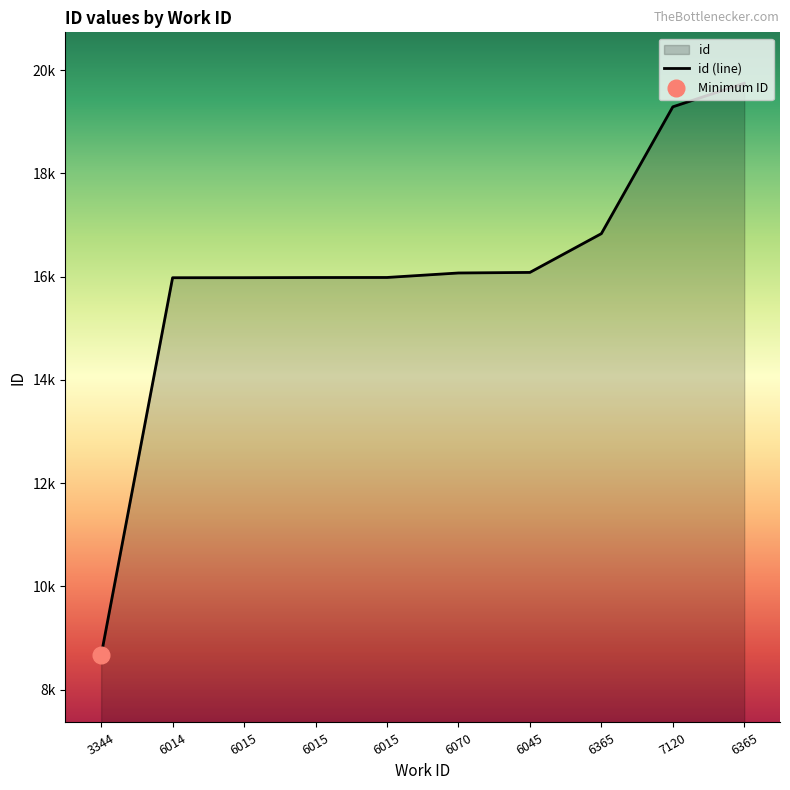

Does the chart have visible grid lines?

No